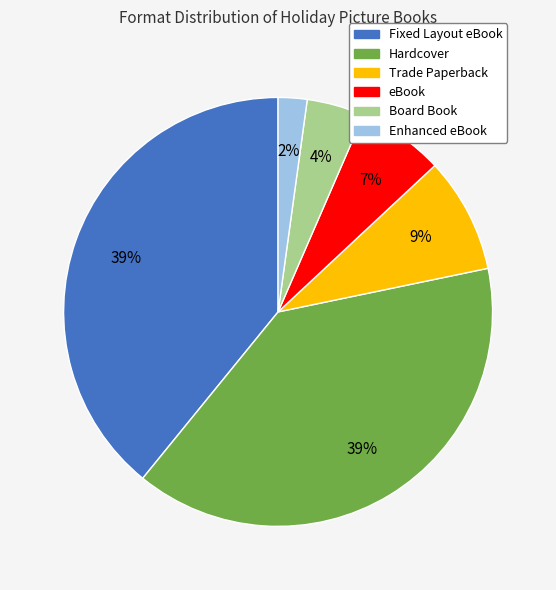

Which slice is the smallest?

Enhanced eBook